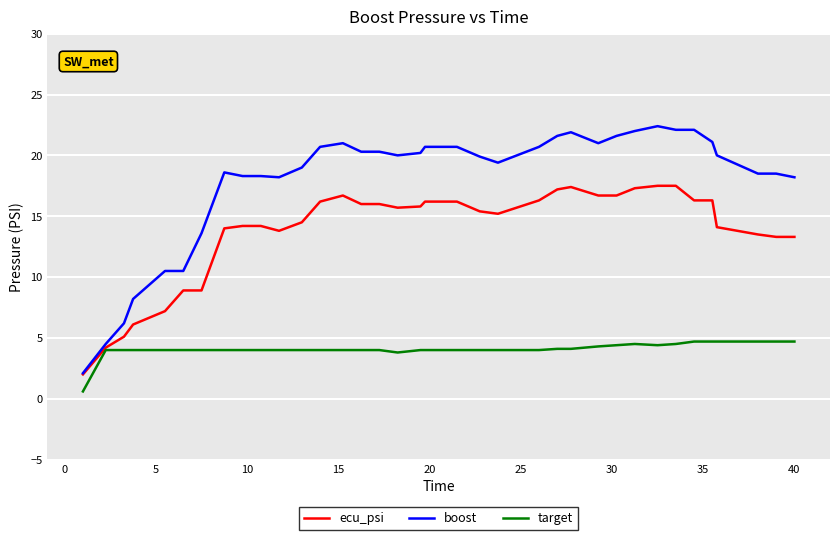

Does the chart have visible grid lines?

Yes